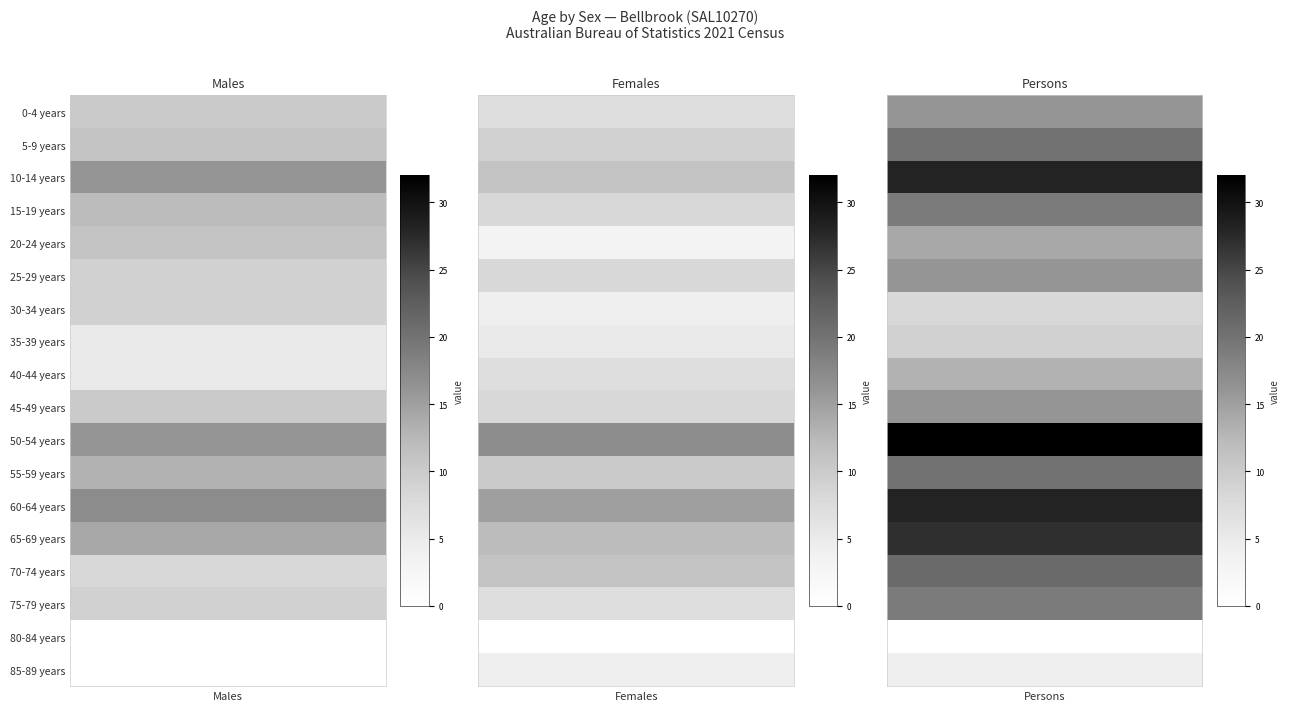

How many categories are shown in the chart?

3